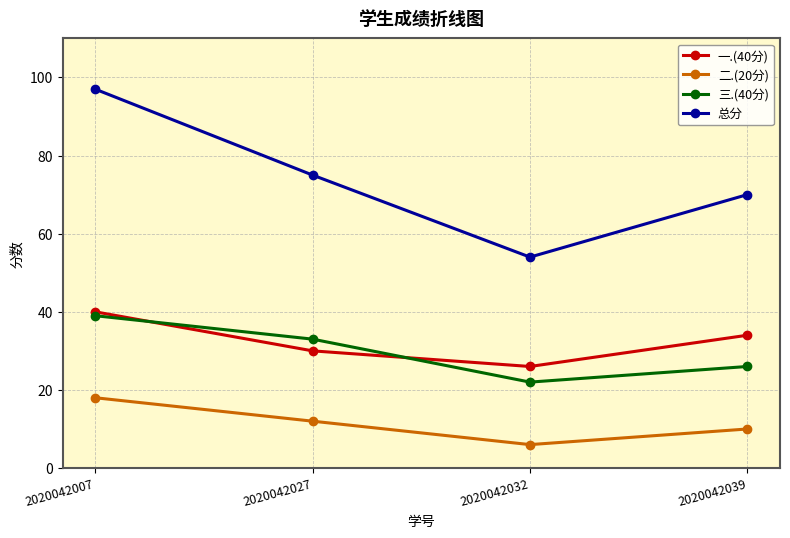

Count the number of categories in the chart.

4